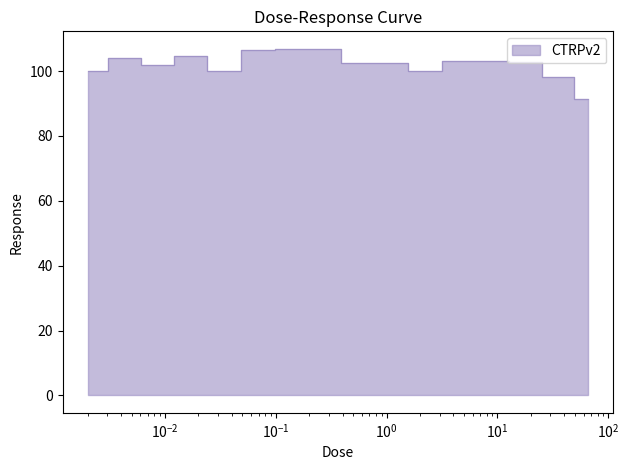

What is the ratio of the value at 66.0 to the value at 4.2?

0.9